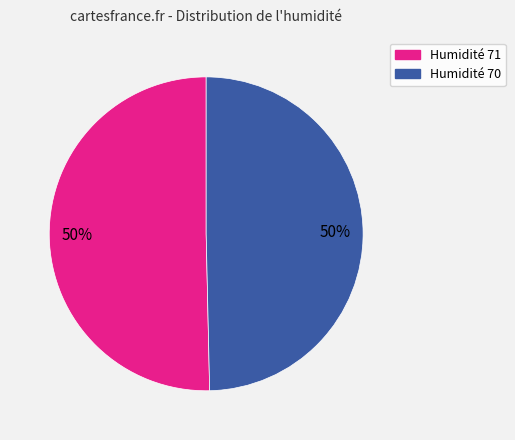

To the nearest percent, what is the average slice percentage?

50%